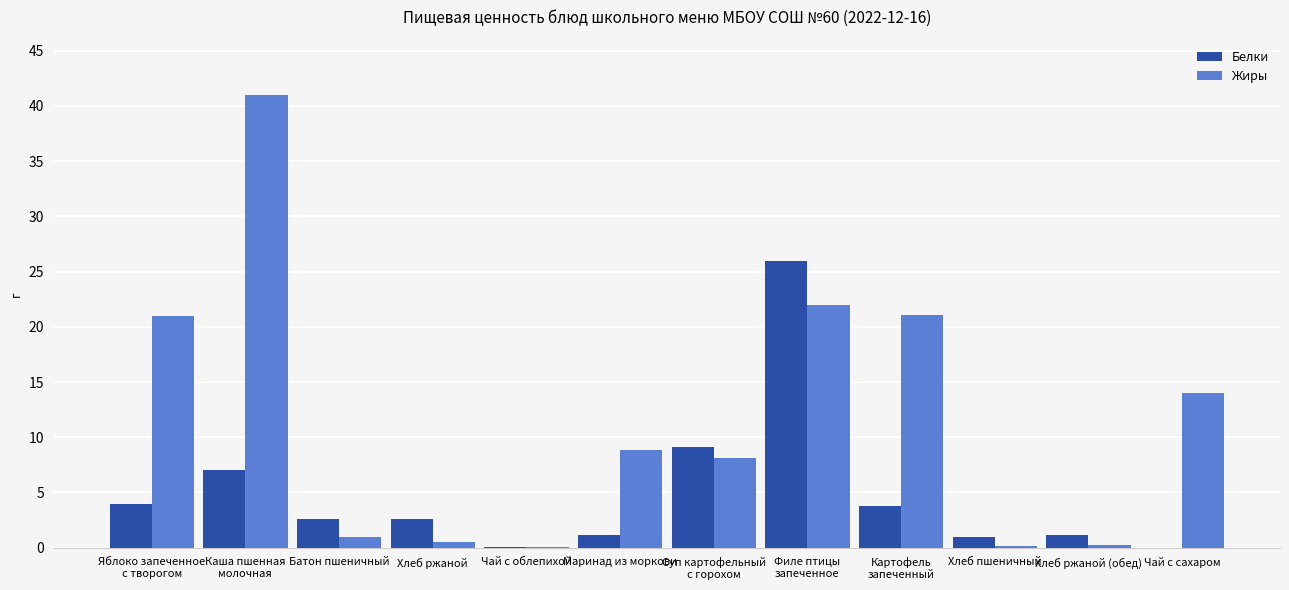

What is the sum of all Жиры values?

138.0